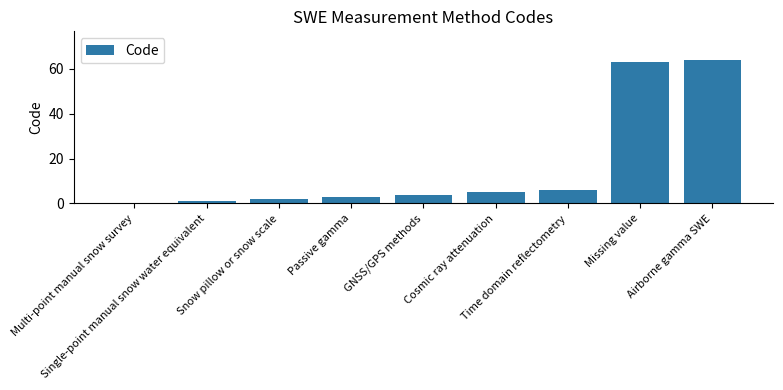

Reading left to right, list all the values displayed in this chart.

Multi-point manual snow survey=0	Single-point manual snow water equivalent=1	Snow pillow or snow scale=2	Passive gamma=3	GNSS/GPS methods=4	Cosmic ray attenuation=5	Time domain reflectometry=6	Missing value=63	Airborne gamma SWE=64